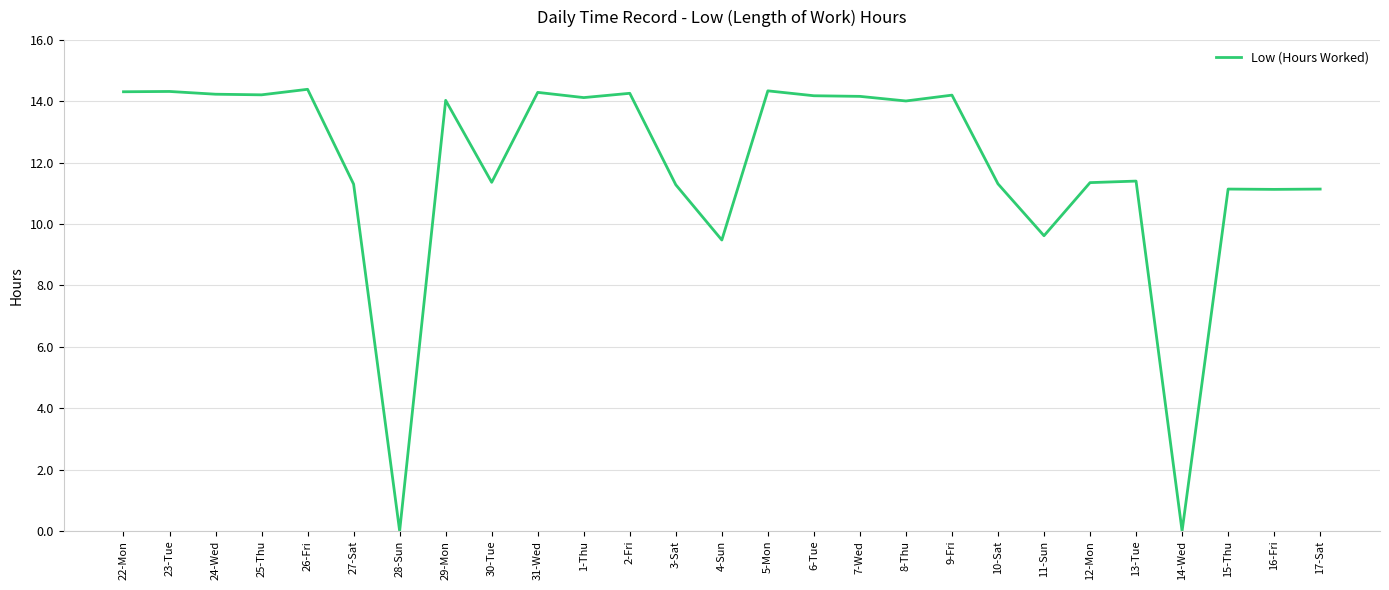

How many lines are shown in the chart?

1